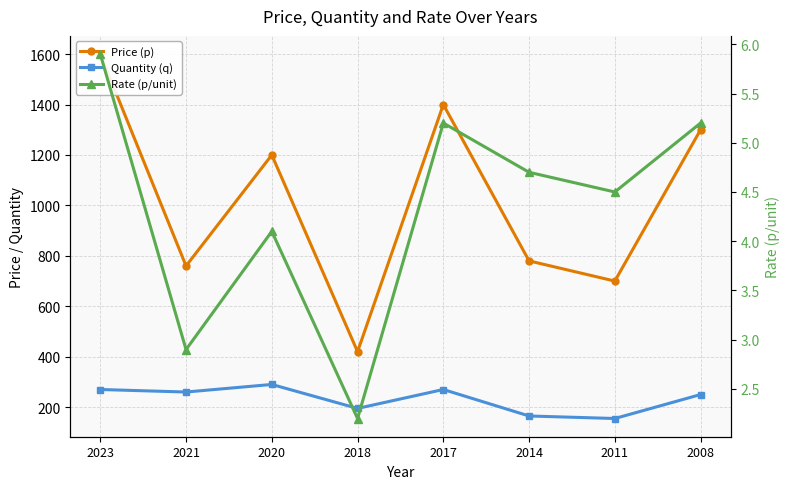

List the series in order of their peak value, lowest first.

Rate (p/unit), Quantity (q), Price (p)